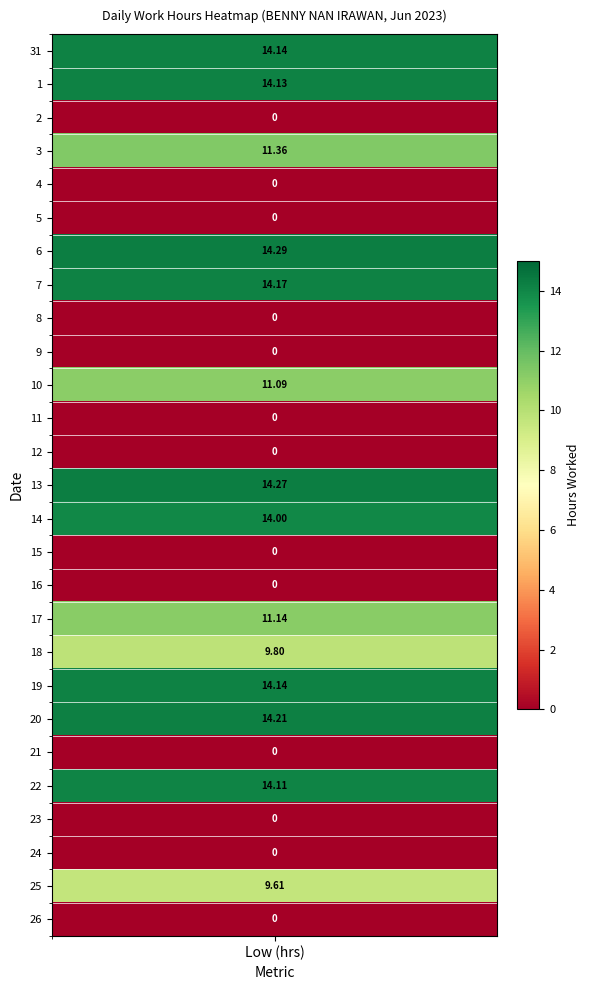

Which series changed the most between 12 and 13?

31